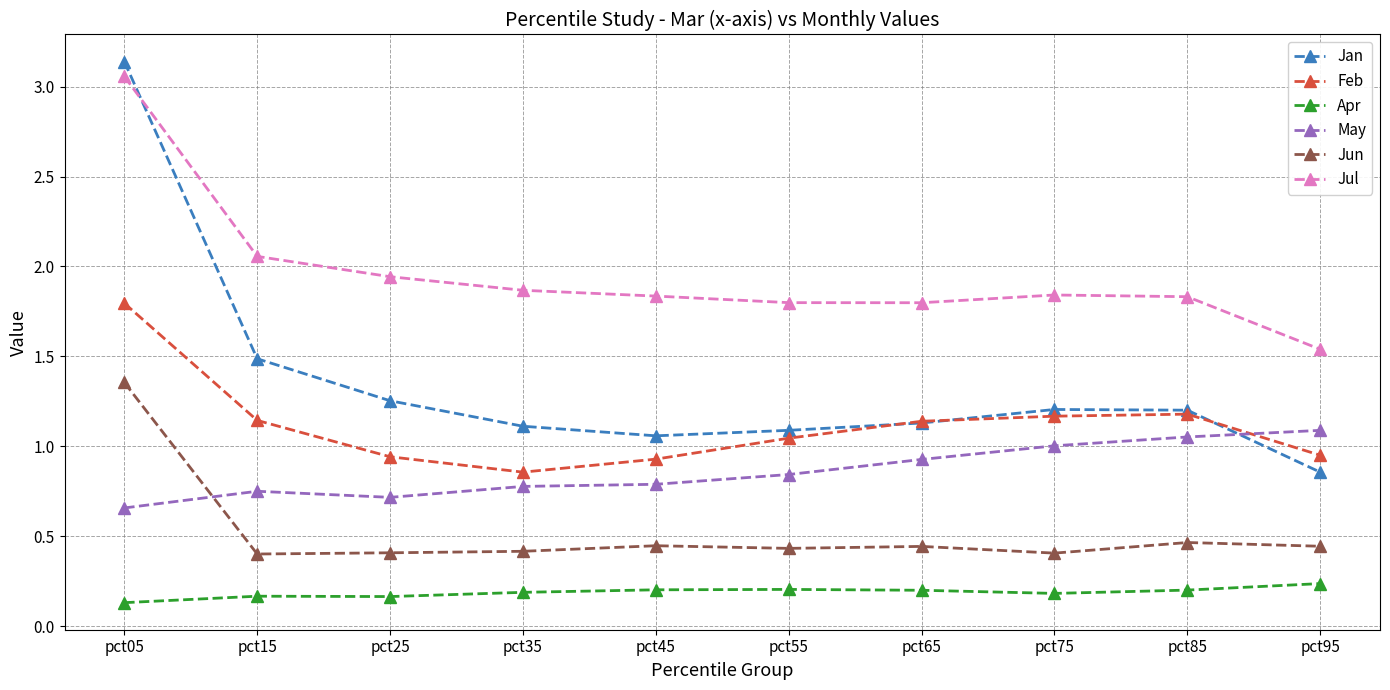

Is it true that Feb equals 1.1 at pct65?

True